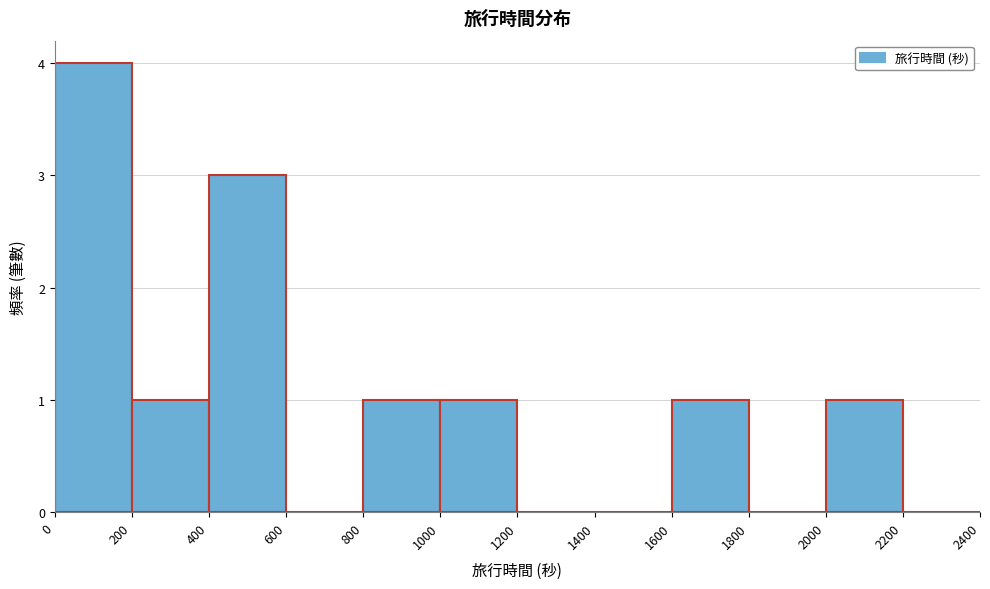

Reading left to right, transcribe this chart: for each bar, give the range it covers on the x-axis and its height. The values are not printed on the chart, so give them approximately, as read against the axis.

0 to 200: 4
200 to 400: 1
400 to 600: 3
600 to 800: 0
800 to 1000: 1
1000 to 1200: 1
1200 to 1400: 0
1400 to 1600: 0
1600 to 1800: 1
1800 to 2000: 0
2000 to 2200: 1
2200 to 2400: 0